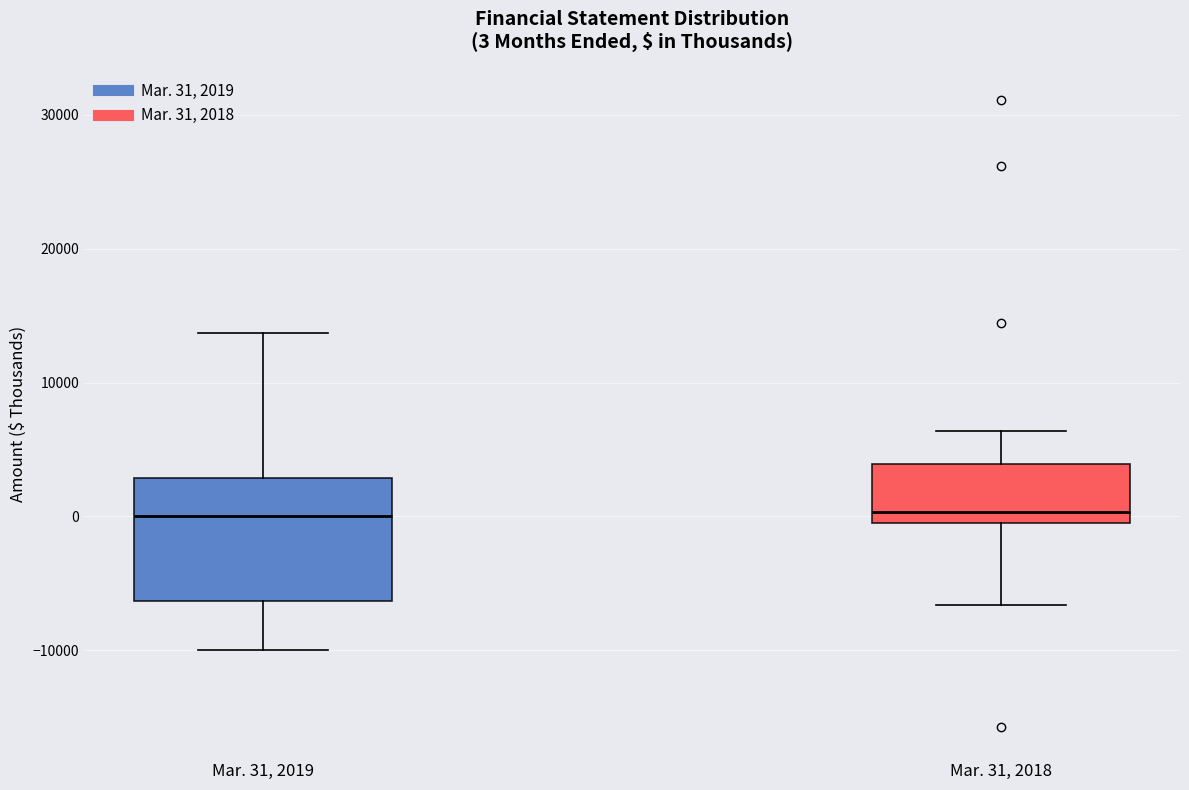

Comparing the boxes themselves (not the whiskers), which one is the tallest?

Mar. 31, 2019